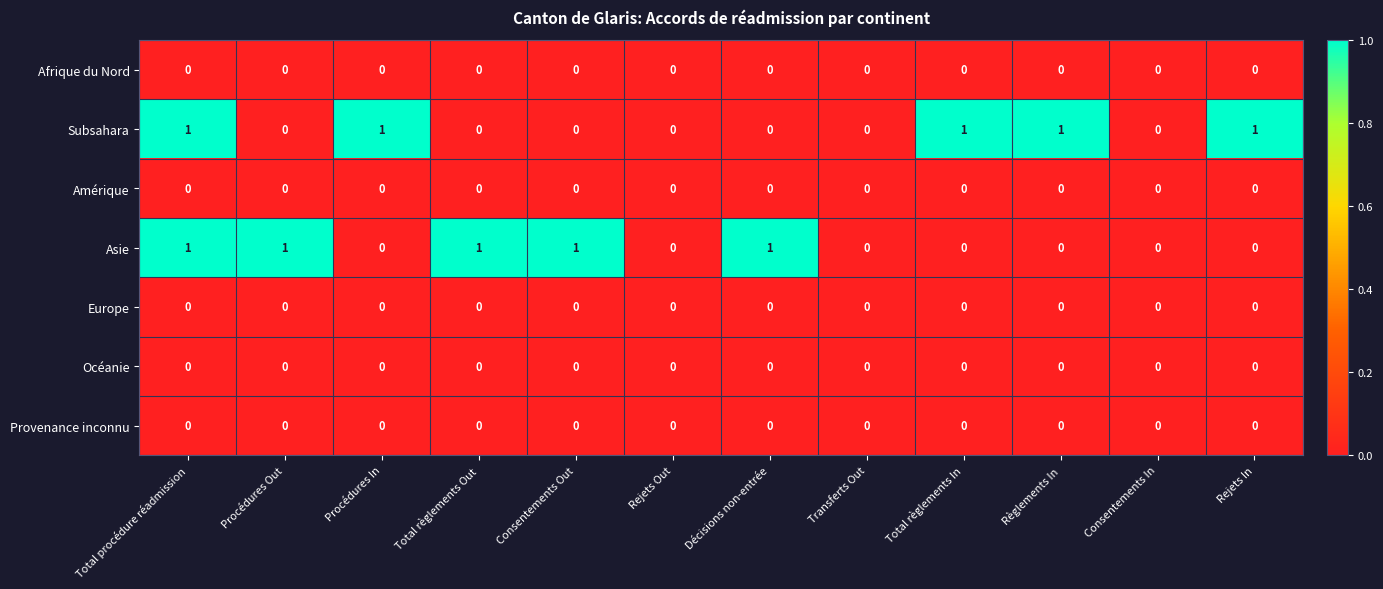

What is the sum of all Subsahara values?

5